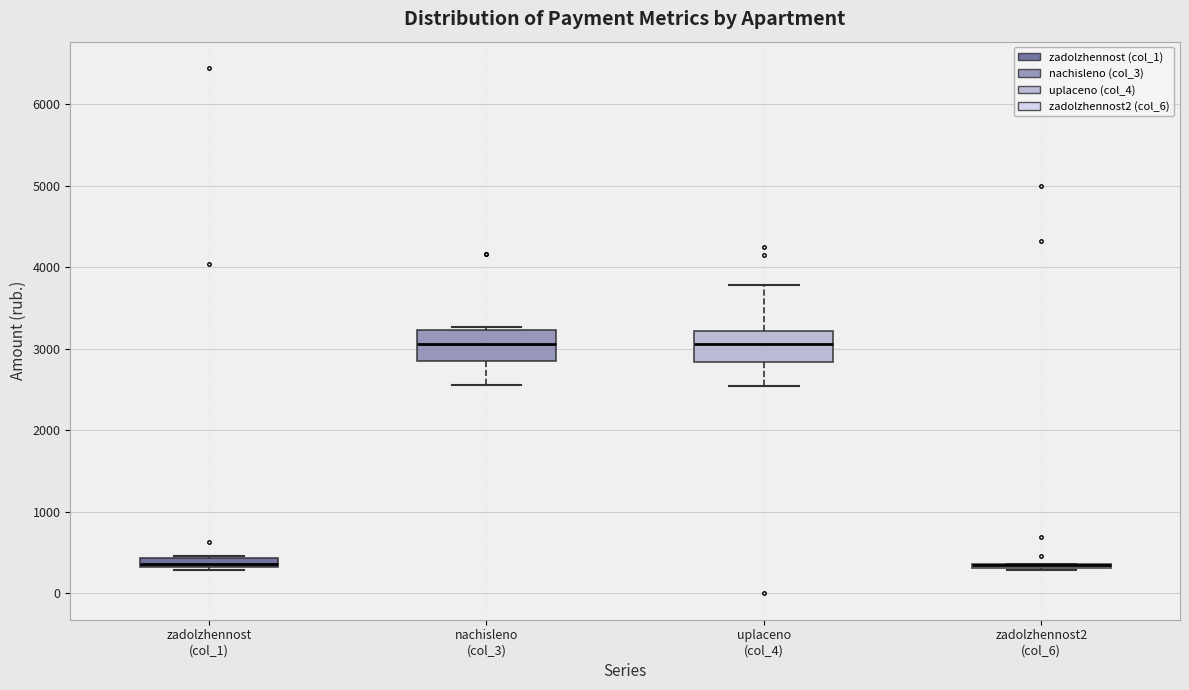

Where is the upper edge of the box for nachisleno (col_3) on the y-axis? The values are not printed on the chart, so give them approximately, as read against the axis.

3200